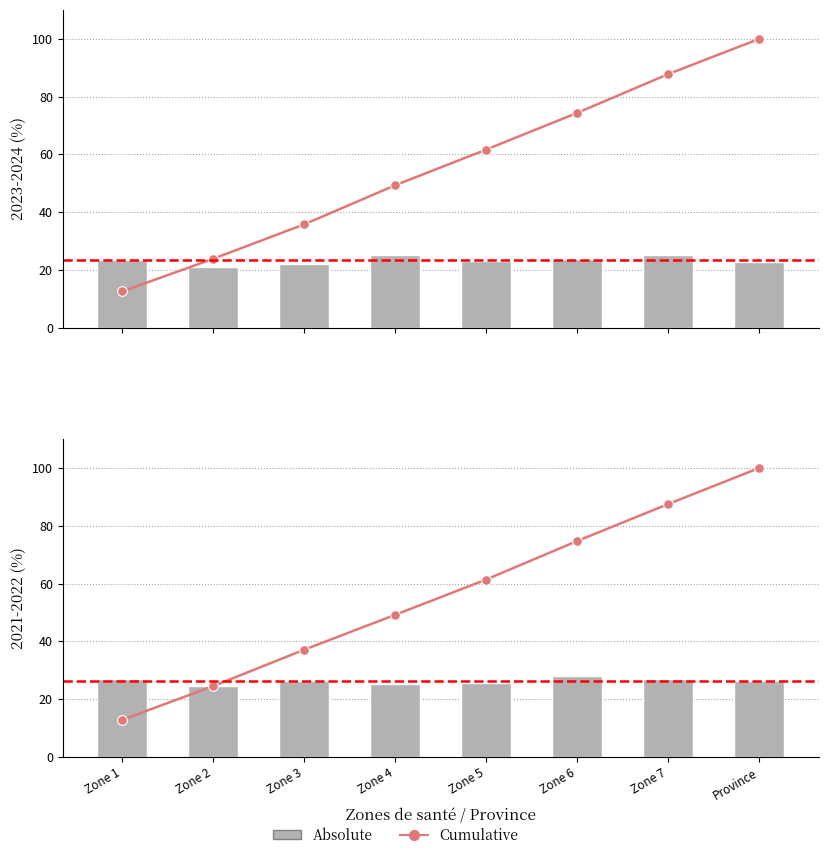

The Cumulative series shows 87.5 at Zone 7. True or false?

True